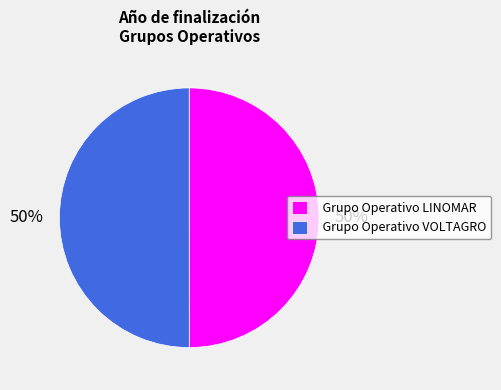

Approximately how many times larger is the value at Grupo Operativo LINOMAR compared to Grupo Operativo VOLTAGRO?

1.0